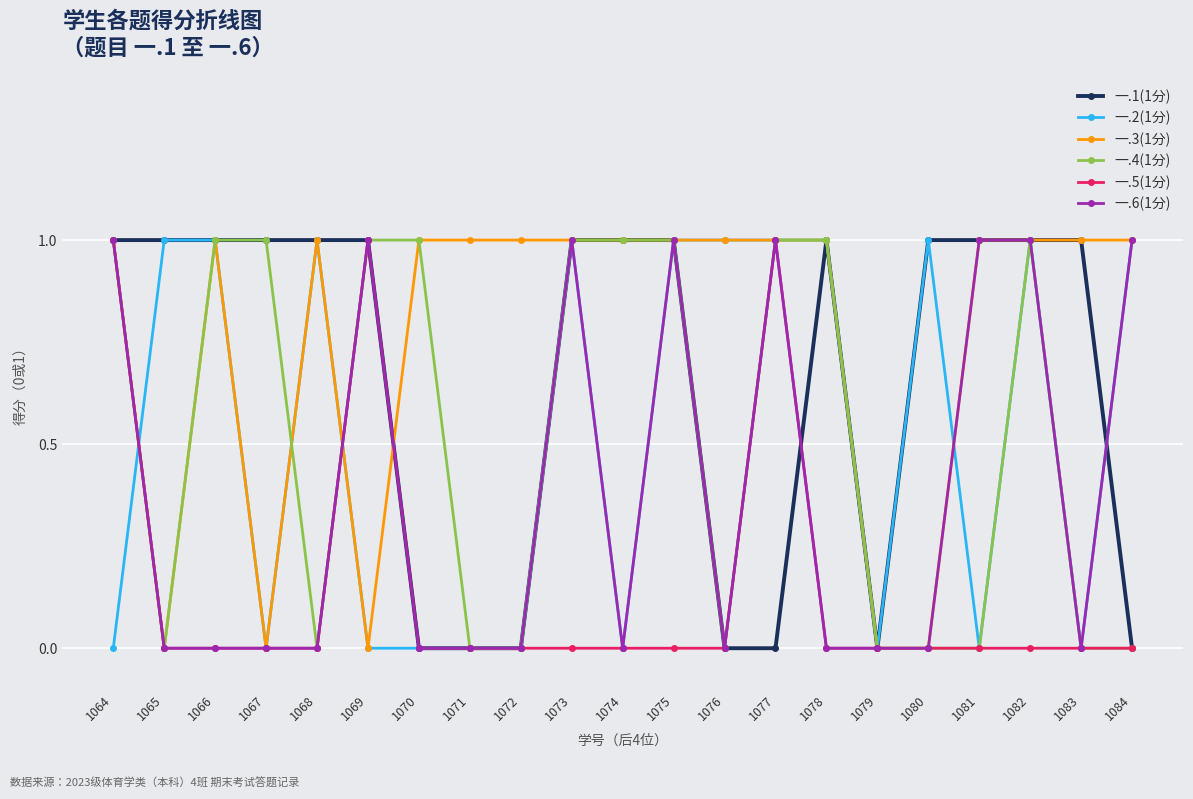

Which series ends up on top after the final intersection of 一.1(1分) and 一.6(1分)?

一.6(1分)